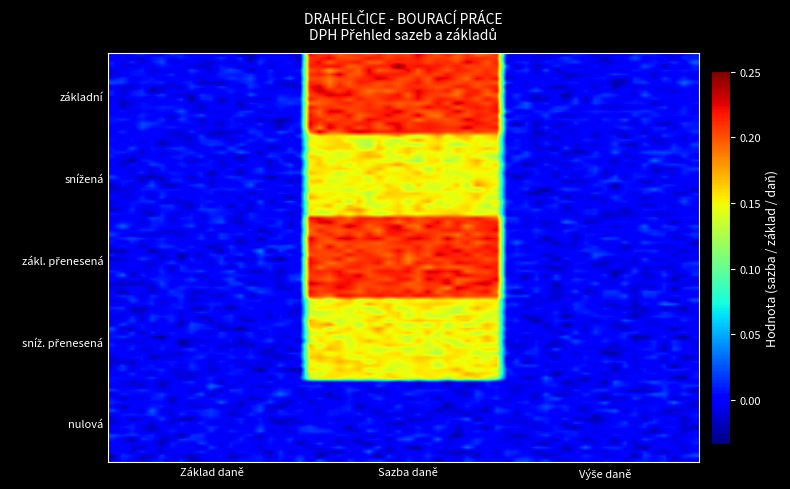

At which category is the sum across all series the highest?

Sazba daně